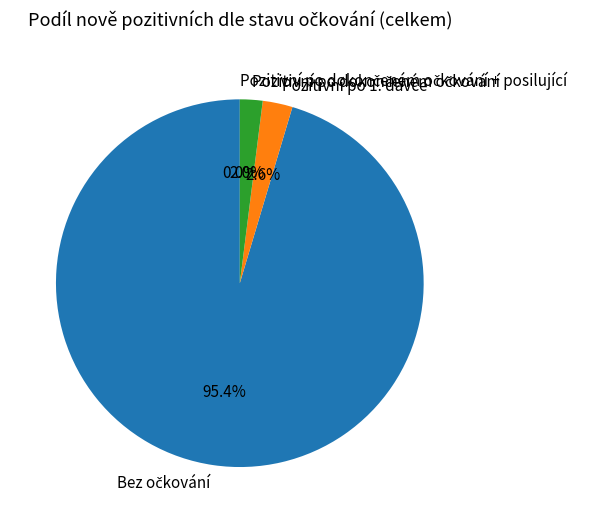

Is there any slice that represents more than half of the pie?

Yes